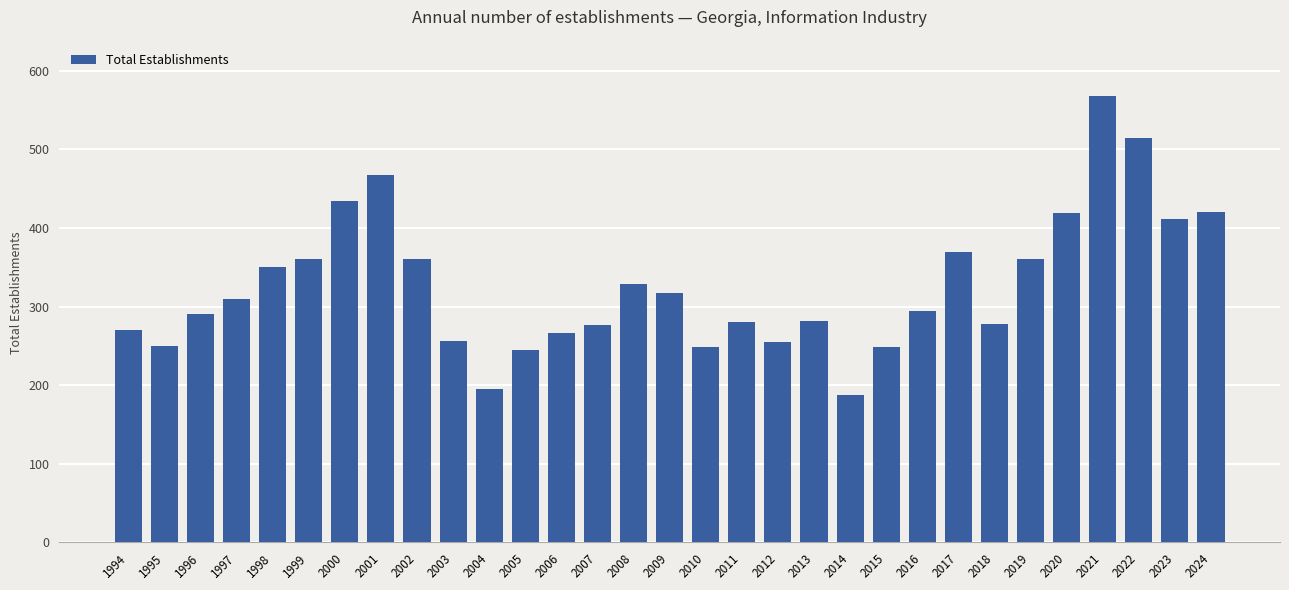

How many data points are less than 294?

15